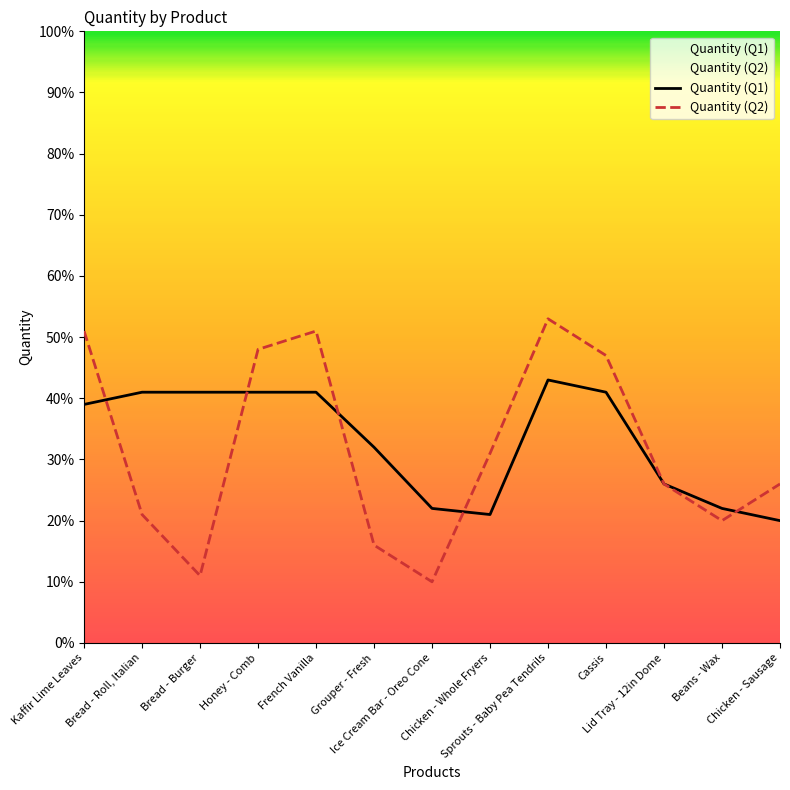

Count the number of data series in this chart.

2